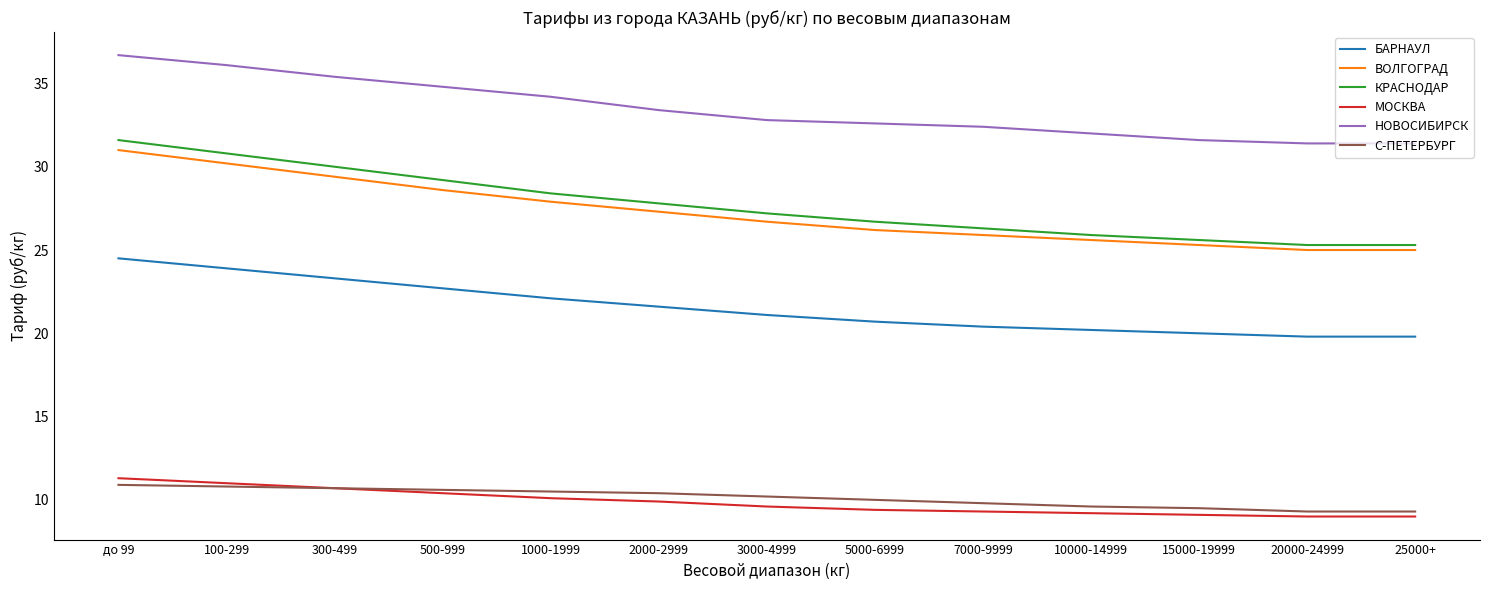

Which series has the largest total across all categories?

НОВОСИБИРСК